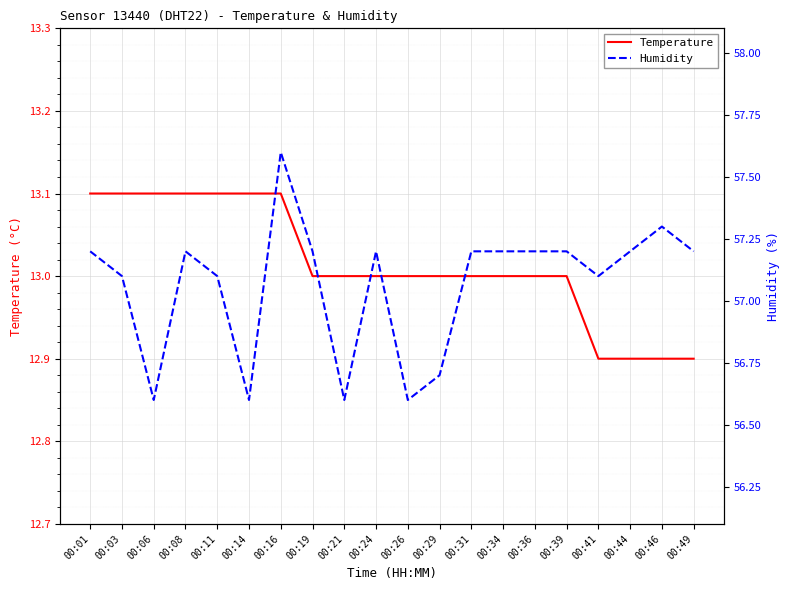

Reading left to right, what are all the values shown in this chart?

Temperature: 00:01=13.1	00:03=13.1	00:06=13.1	00:08=13.1	00:11=13.1	00:14=13.1	00:16=13.1	00:19=13.0	00:21=13.0	00:24=13.0	00:26=13.0	00:29=13.0	00:31=13.0	00:34=13.0	00:36=13.0	00:39=13.0	00:41=12.9	00:44=12.9	00:46=12.9	00:49=12.9
Humidity: 00:01=57.2	00:03=57.1	00:06=56.6	00:08=57.2	00:11=57.1	00:14=56.6	00:16=57.6	00:19=57.2	00:21=56.6	00:24=57.2	00:26=56.6	00:29=56.7	00:31=57.2	00:34=57.2	00:36=57.2	00:39=57.2	00:41=57.1	00:44=57.2	00:46=57.3	00:49=57.2